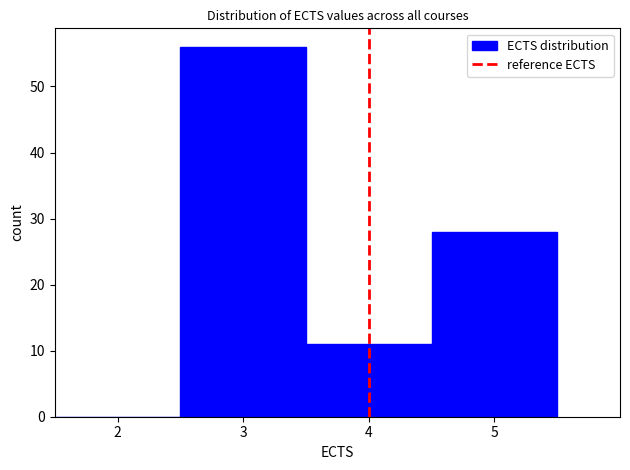

Reading left to right, transcribe this chart: for each bar, give the range it covers on the x-axis and its height. The values are not printed on the chart, so give them approximately, as read against the axis.

1.5 to 2.5: 0
2.5 to 3.5: 56
3.5 to 4.5: 11
4.5 to 5.5: 28